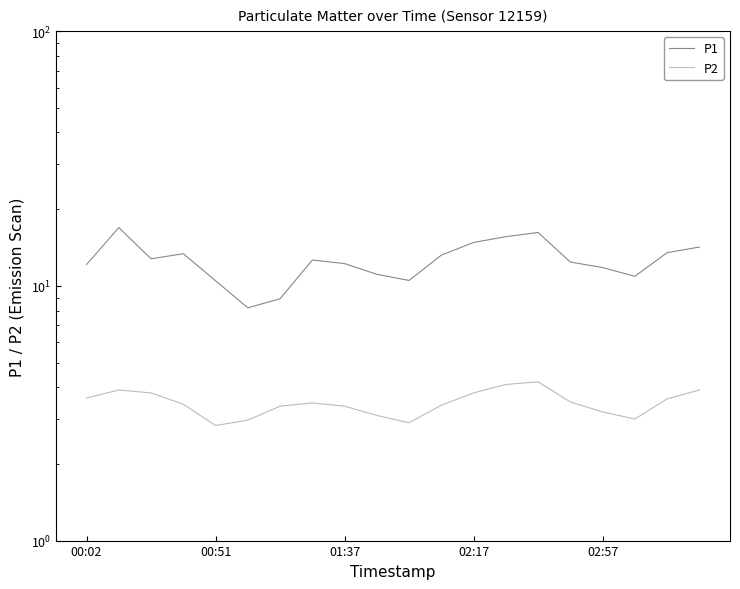

Reading right to left, transcribe all the data shown in this chart.

P1: 14.2	13.5	10.9	11.8	12.4	16.2	15.6	14.8	13.2	10.5	11.1	12.2	12.6	8.9	8.2	10.5	13.4	12.8	16.9	12.1
P2: 3.9	3.6	3.0	3.2	3.5	4.2	4.1	3.8	3.4	2.9	3.1	3.4	3.5	3.4	3.0	2.8	3.4	3.8	3.9	3.6